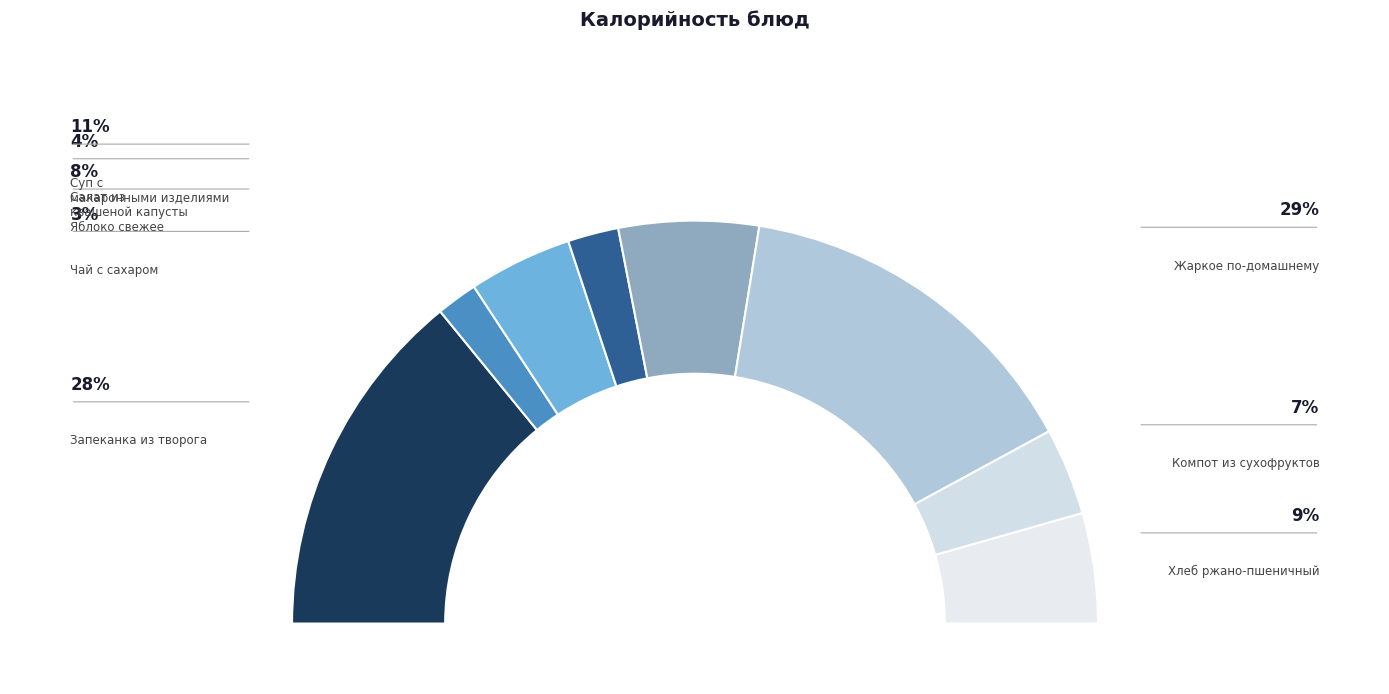

True or false: Запеканка из творога accounts for 19% of the total.

False